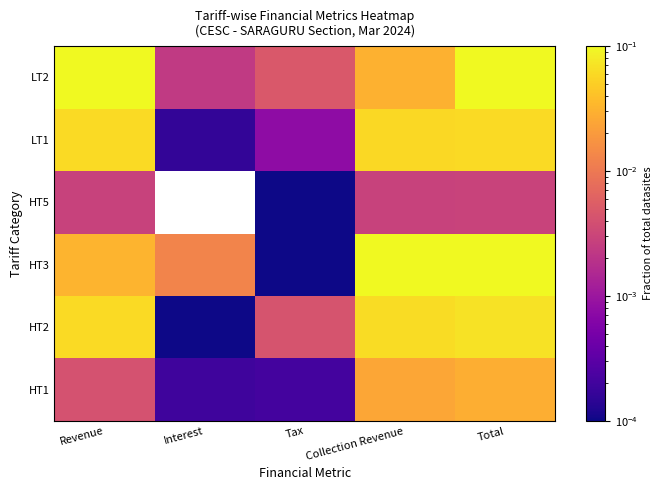

Reading left to right, transcribe all the data shown in this chart.

HT1: Revenue=0.0	Interest=0.0	Tax=0.0	Collection Revenue=0.0	Total=0.0
HT2: Revenue=0.1	Interest=0.0	Tax=0.0	Collection Revenue=0.1	Total=0.1
HT3: Revenue=0.0	Interest=0.0	Tax=0.0	Collection Revenue=0.1	Total=0.1
HT5: Revenue=0.0	Interest=0.0	Tax=0.0	Collection Revenue=0.0	Total=0.0
LT1: Revenue=0.1	Interest=0.0	Tax=0.0	Collection Revenue=0.1	Total=0.1
LT2: Revenue=0.1	Interest=0.0	Tax=0.0	Collection Revenue=0.0	Total=0.1